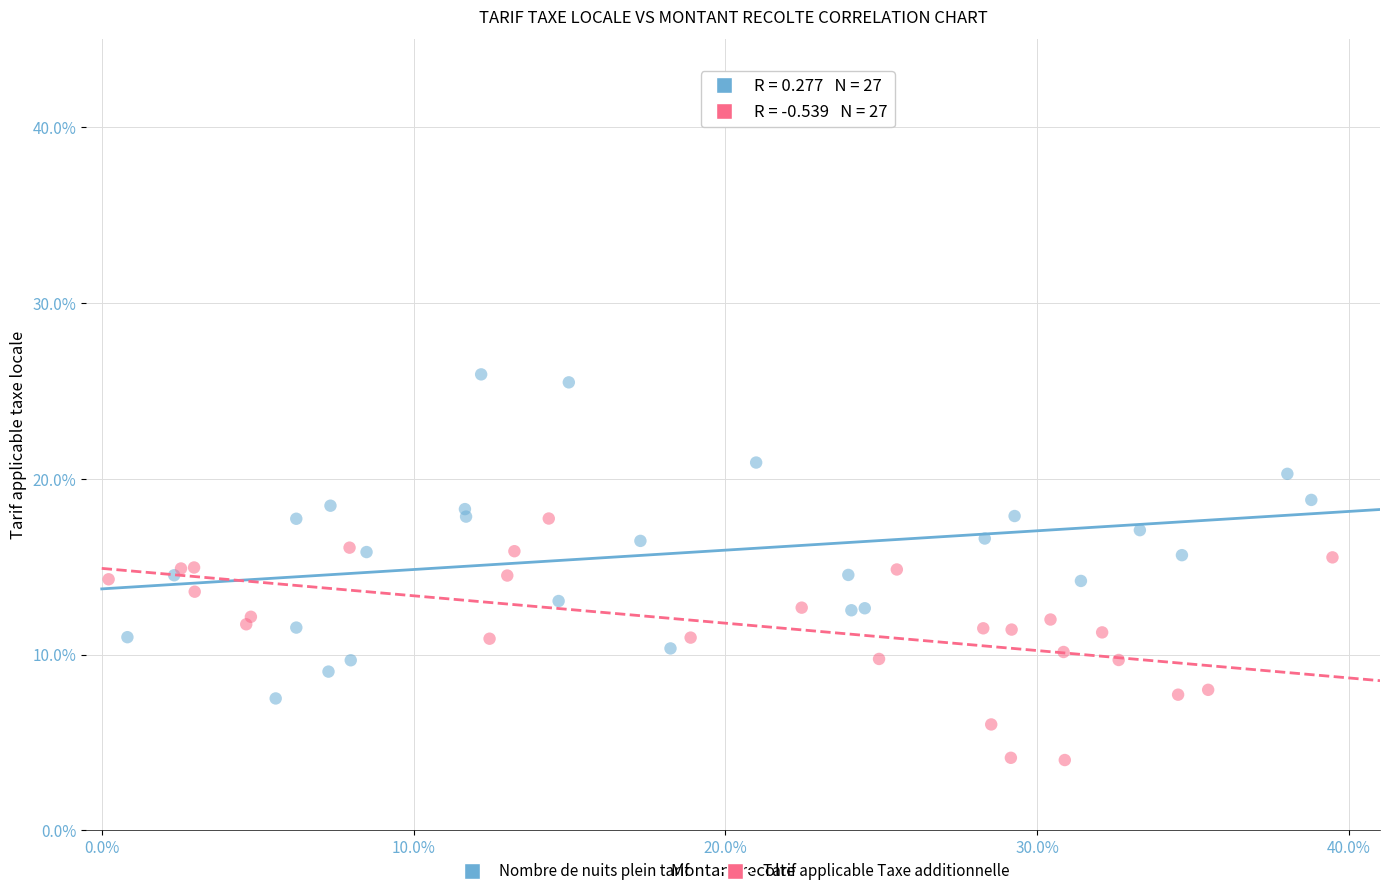

What are all the series names shown in the legend?

Nombre de nuits plein tarif, Tarif applicable Taxe additionnelle